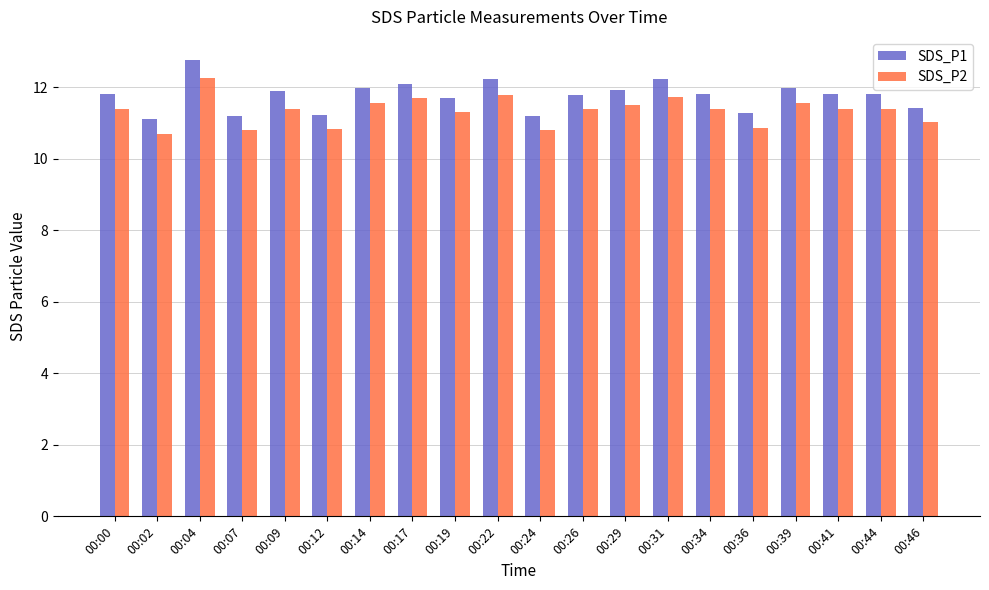

What is the maximum value shown in the chart?

12.8